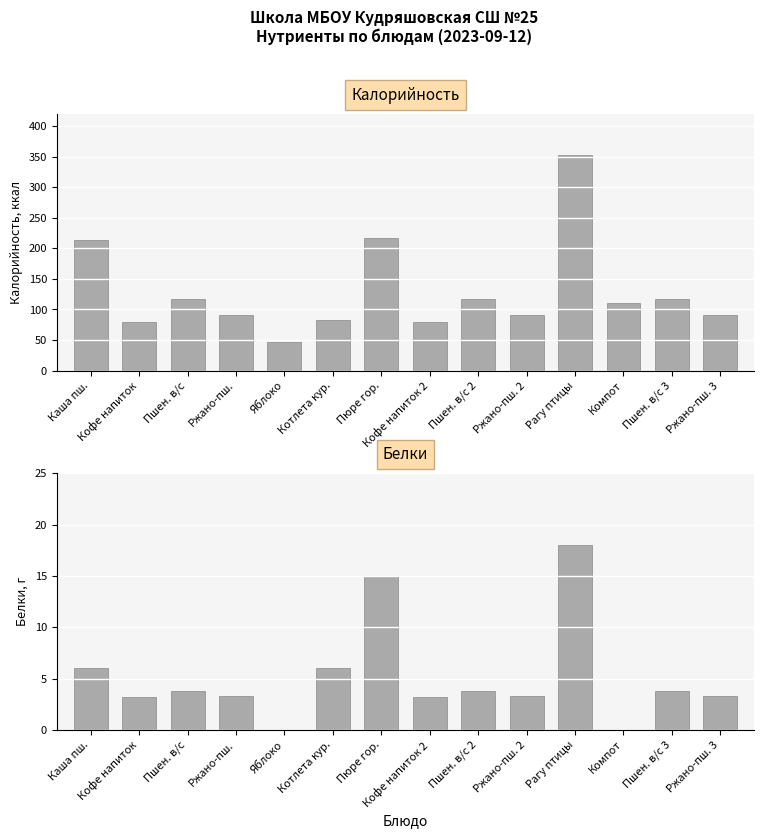

At which category is the sum across all series the highest?

Рагу птицы